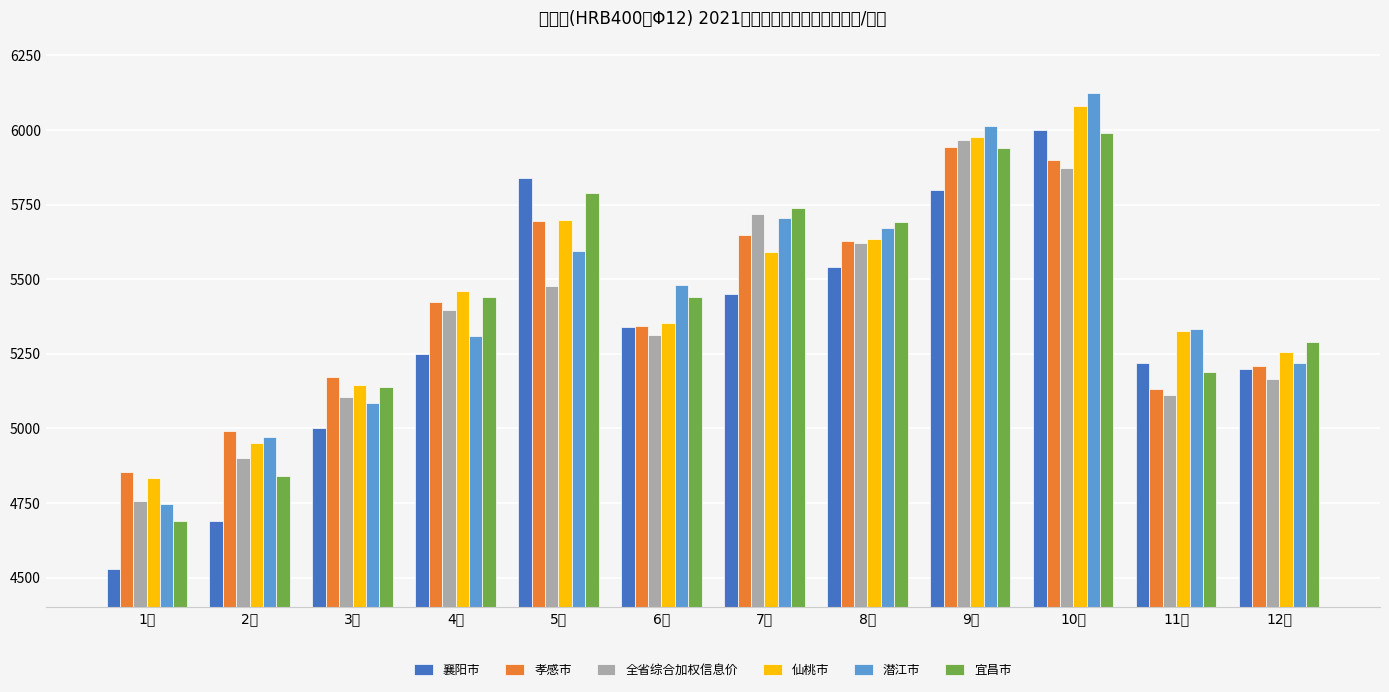

What are all the series names shown in the legend?

襄阳市, 孝感市, 全省综合加权信息价, 仙桃市, 潜江市, 宜昌市